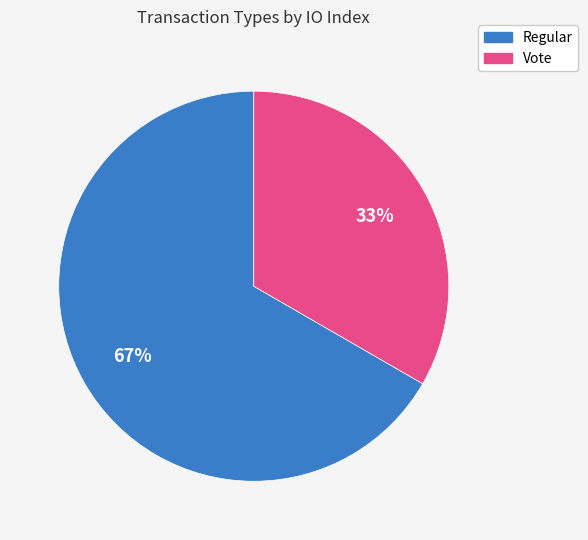

Is the sum of Vote and Regular greater than half?

Yes